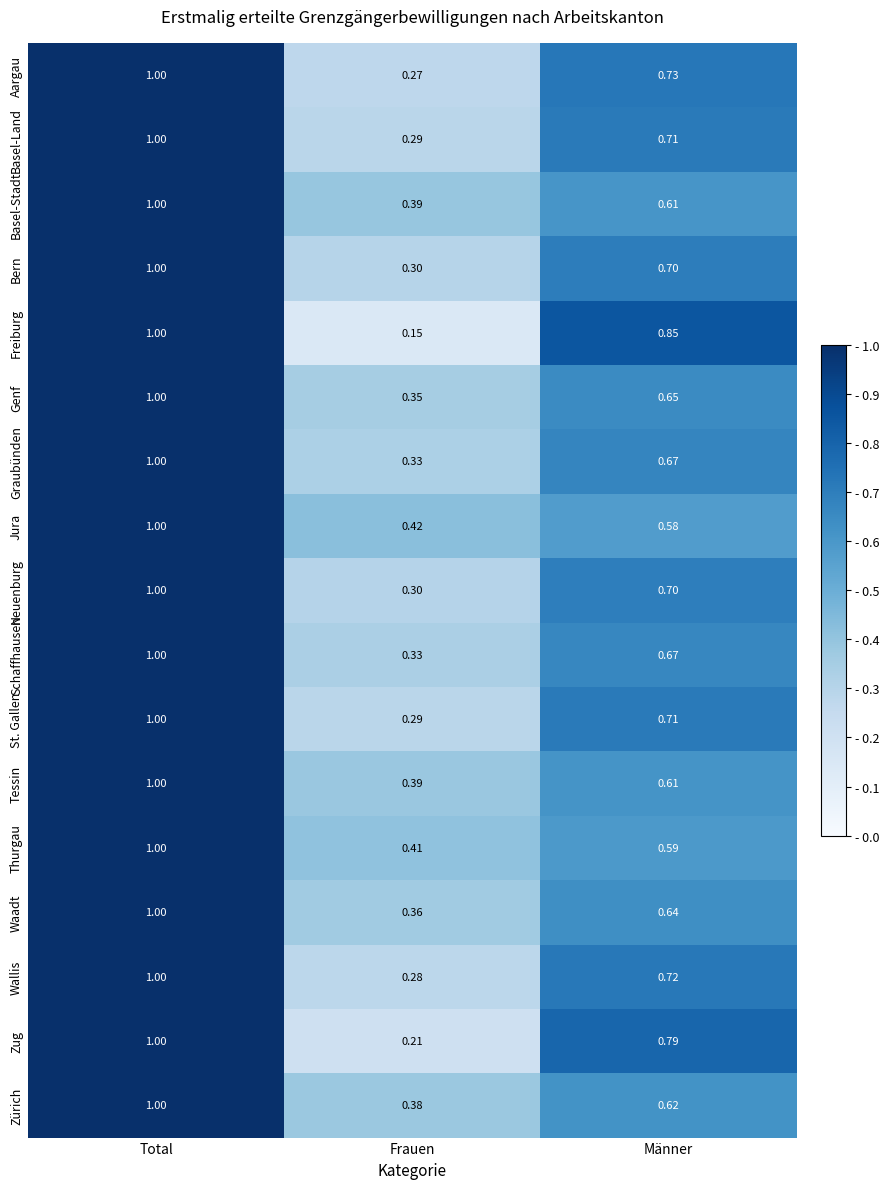

At how many categories does at least one series exceed 0?

3